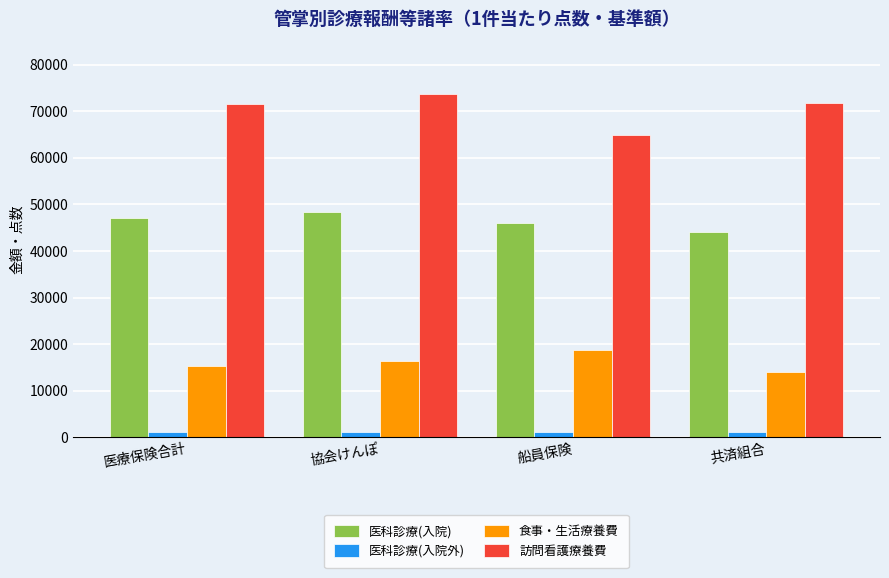

What is the value of the 医科診療(入院外) bar at the 2nd from the left?

1140.2